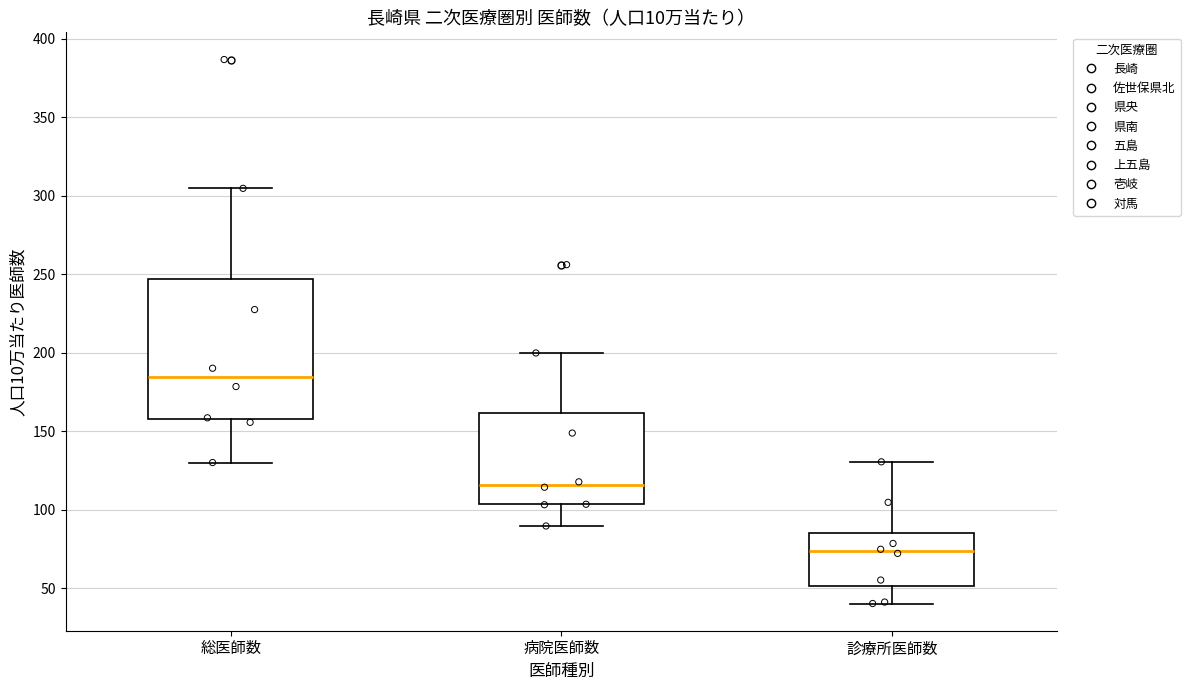

Reading left to right, transcribe this box plot: for each box, give where its median line is, the range the box spans, and where its two whiskers end, as read against the y-axis. The values are not printed on the chart, so give them approximately, as read against the axis.

総医師数: median 185, box 160 to 245, whiskers 130 to 305
病院医師数: median 115, box 105 to 160, whiskers 90 to 200
診療所医師数: median 75, box 50 to 85, whiskers 40 to 130